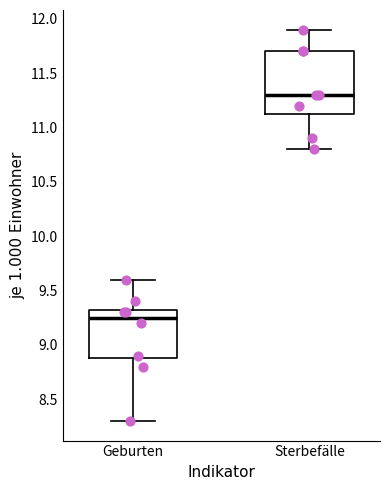

Reading left to right, read every box against the y-axis: the position of its median line, the range the box covers, and the ends of its whiskers. The values are not printed on the chart, so give them approximately, as read against the axis.

Geburten: median 9.25, box 8.90 to 9.35, whiskers 8.30 to 9.60
Sterbefälle: median 11.30, box 11.15 to 11.70, whiskers 10.80 to 11.90